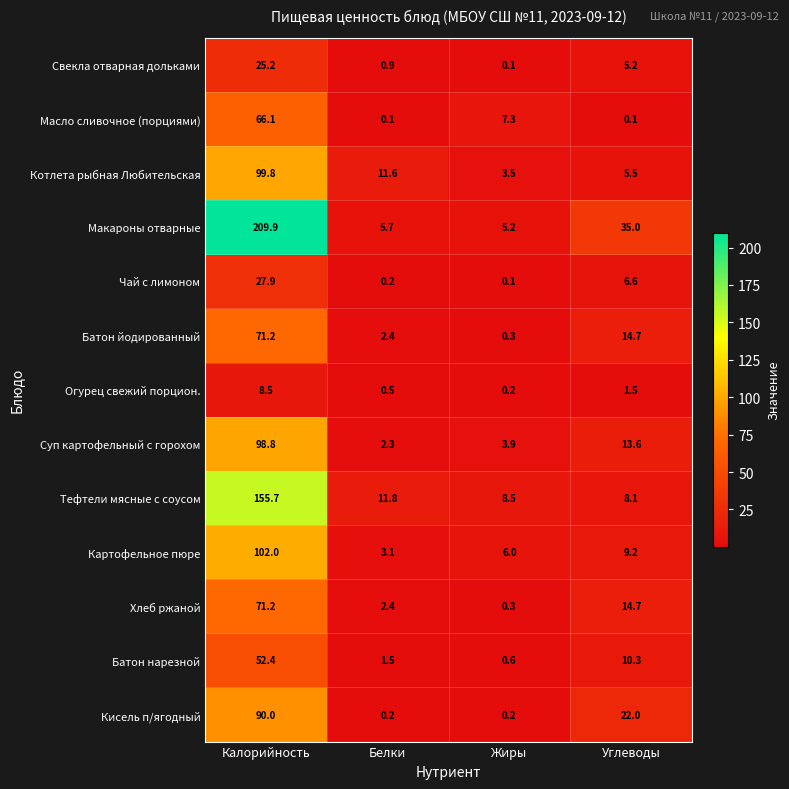

At which label does Батон нарезной reach its minimum?

Жиры